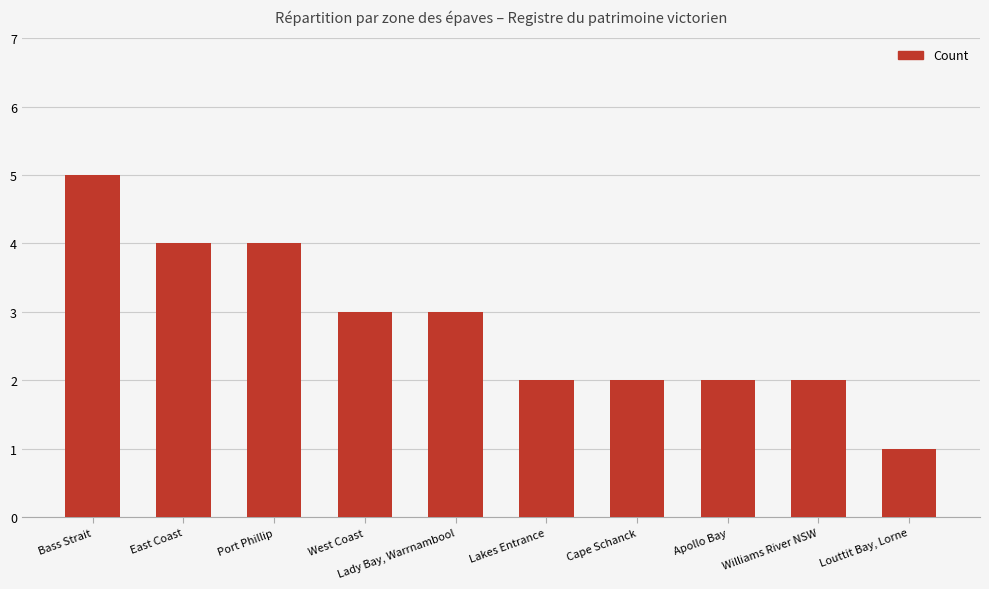

Count the number of data series in this chart.

1